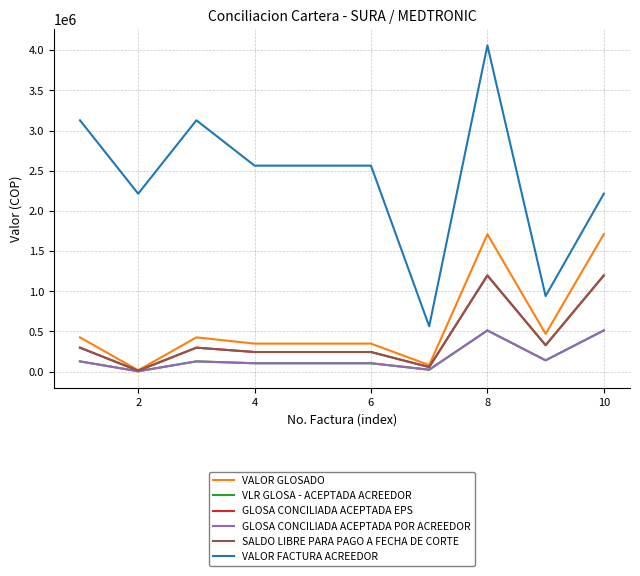

True or false: SALDO LIBRE PARA PAGO A FECHA DE CORTE and VLR GLOSA - ACEPTADA ACREEDOR intersect in this chart.

False